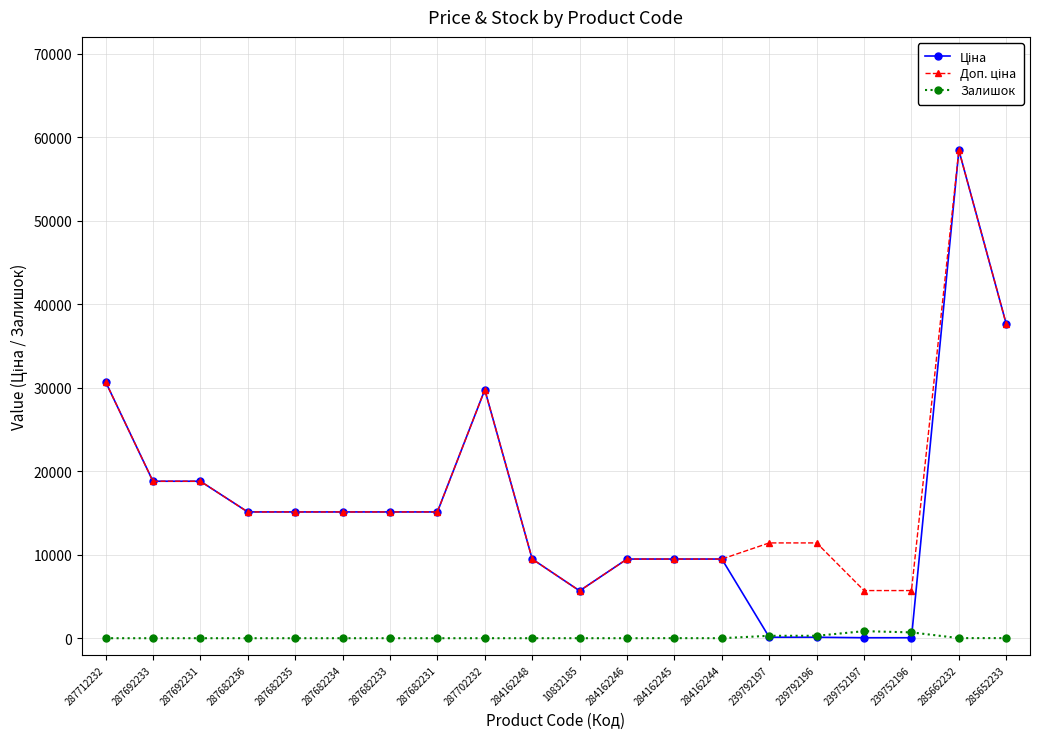

What is the total value across all series at 287712232?

61434.3